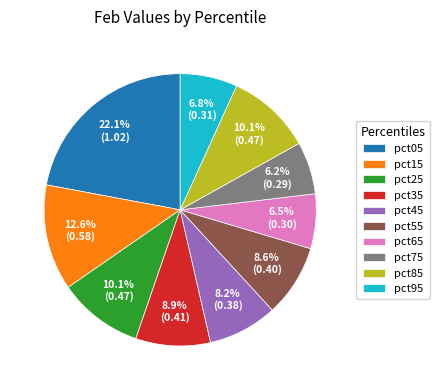

Which slice is the largest?

pct05